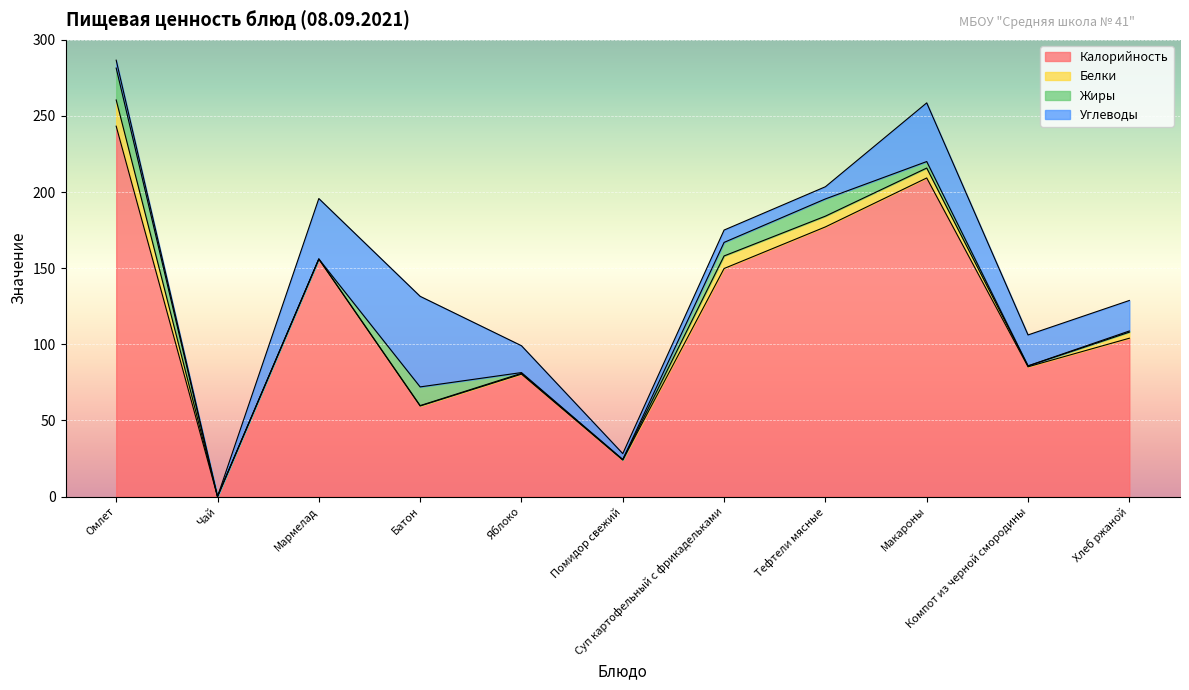

True or false: Жиры and Калорийность intersect in this chart.

False